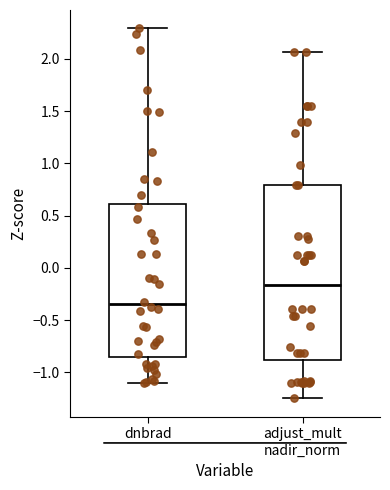

Which box has the lowest median line?

dnbrad